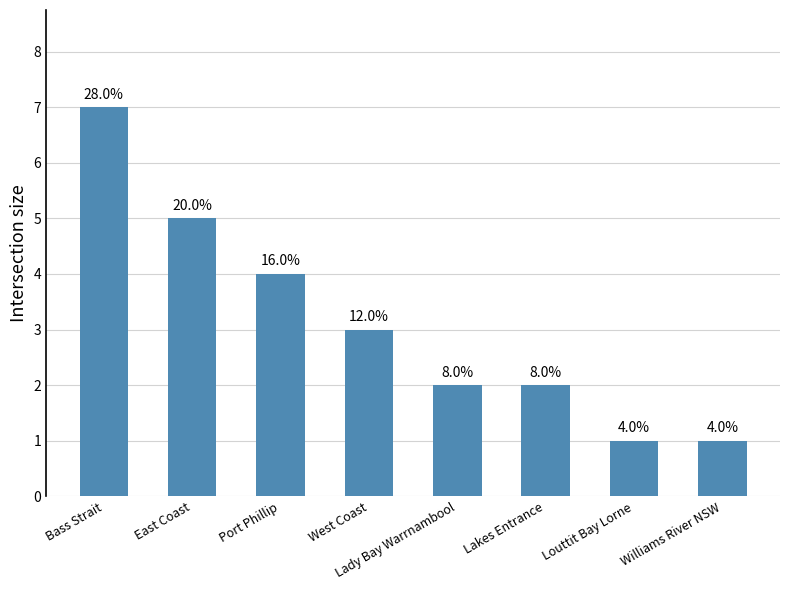

List the labels in order of value, largest first.

Bass Strait, East Coast, Port Phillip, West Coast, Lady Bay Warrnambool, Lakes Entrance, Louttit Bay Lorne, Williams River NSW